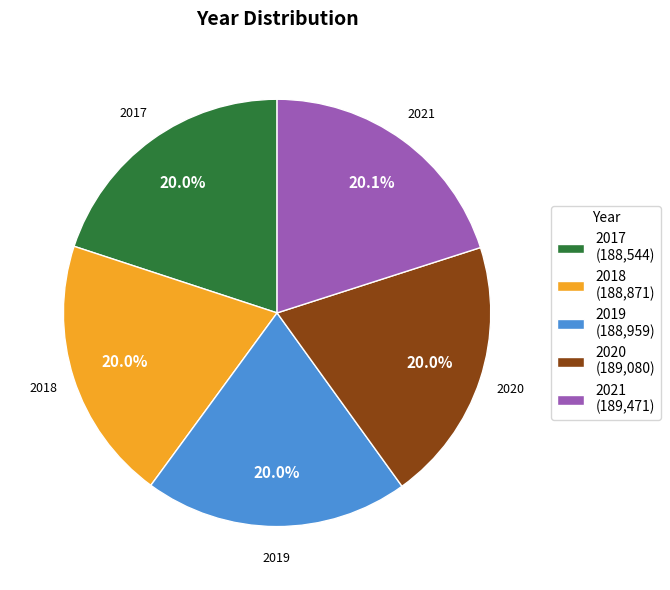

What is the ratio of the value at 2018 to the value at 2021?

1.0